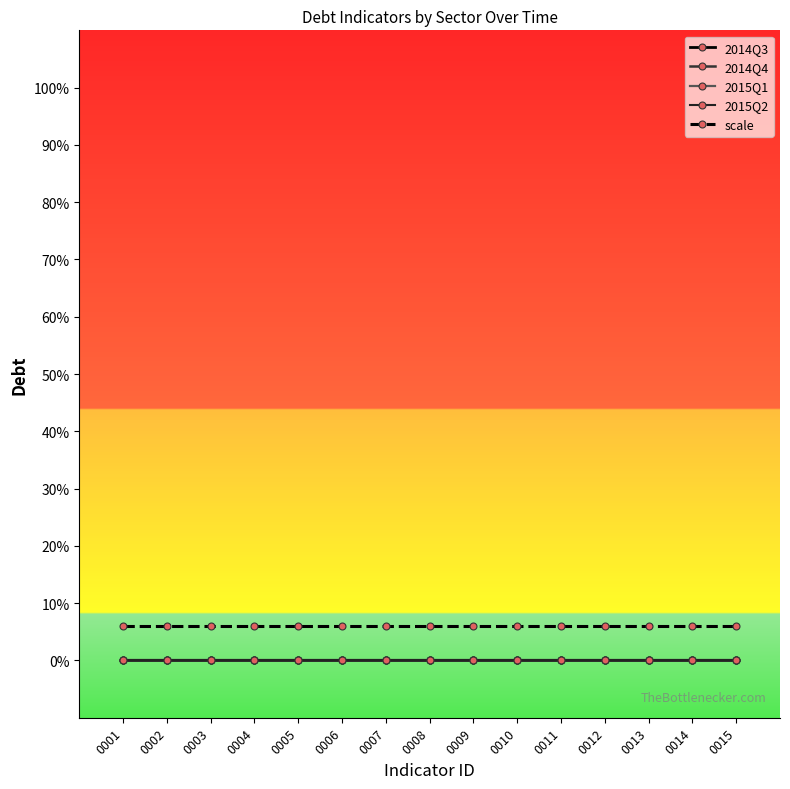

Does the chart have visible grid lines?

No